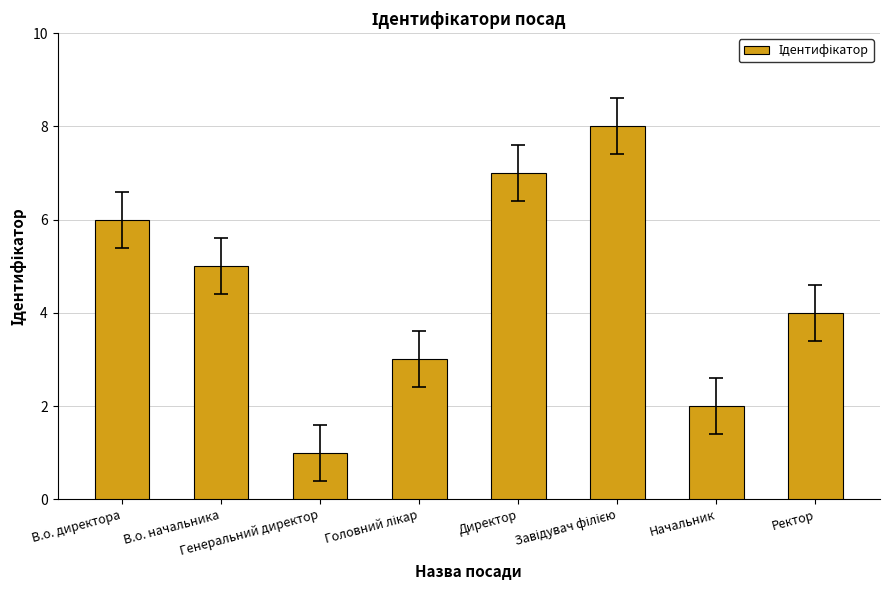

What is the label of the 6th bar from the right?

Генеральний директор